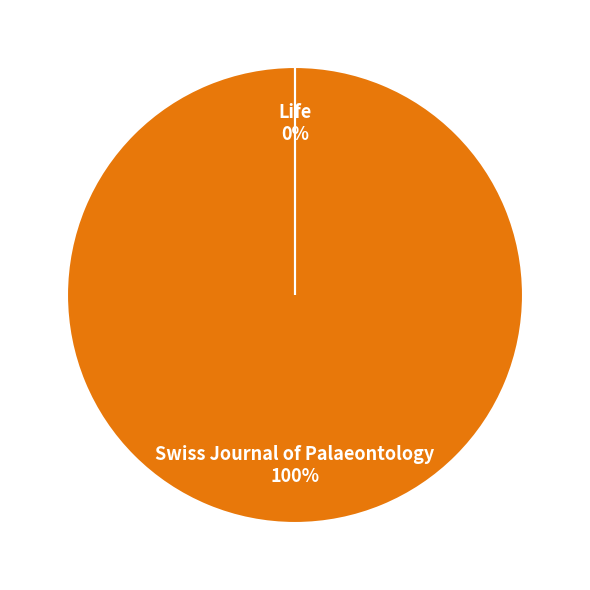

Is there any slice that represents more than half of the pie?

Yes